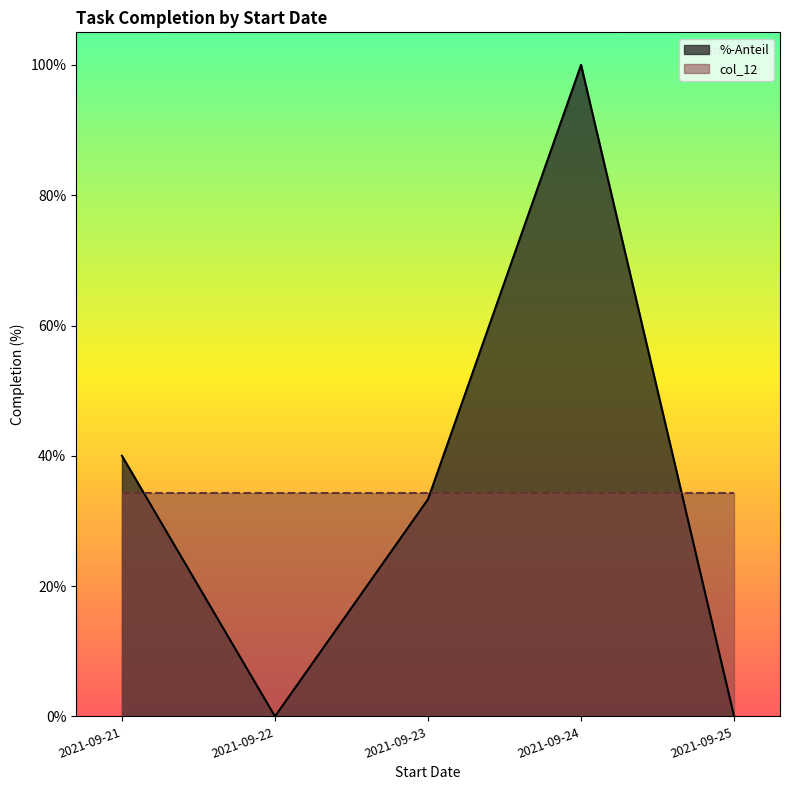

What are all the series names shown in the legend?

%-Anteil, col_12